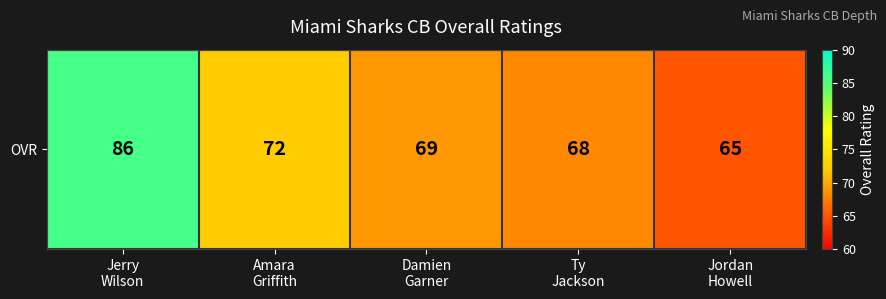

Rank the categories by value from highest to lowest.

Jerry
Wilson, Amara
Griffith, Damien
Garner, Ty
Jackson, Jordan
Howell